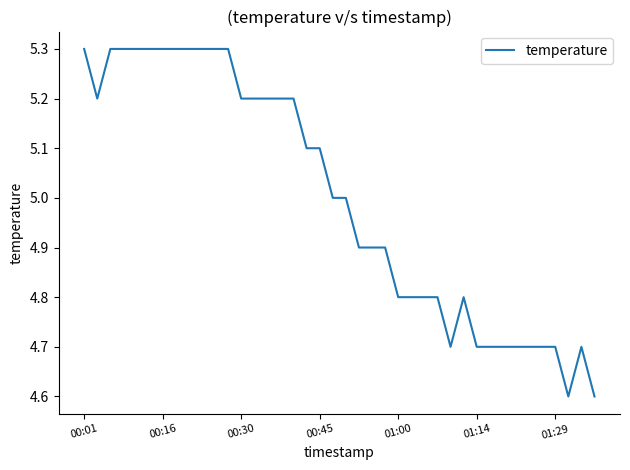

What is the greatest value displayed?

5.3